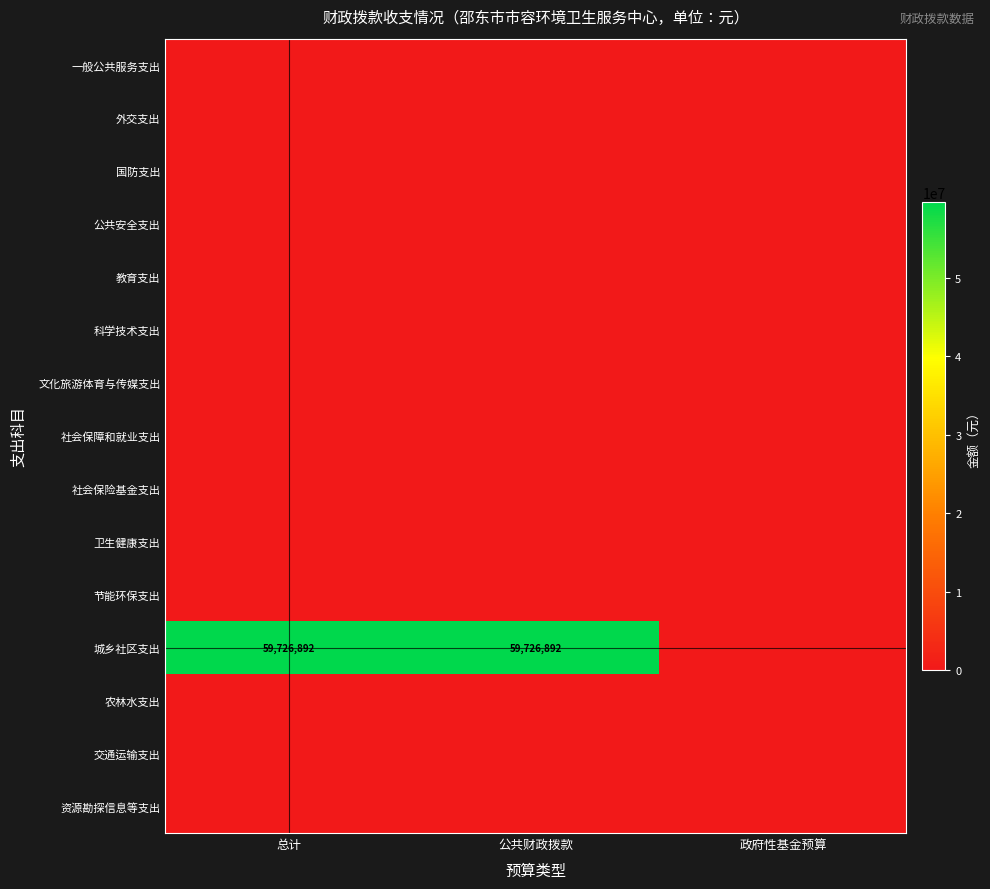

Which series has the largest total across all categories?

城乡社区支出